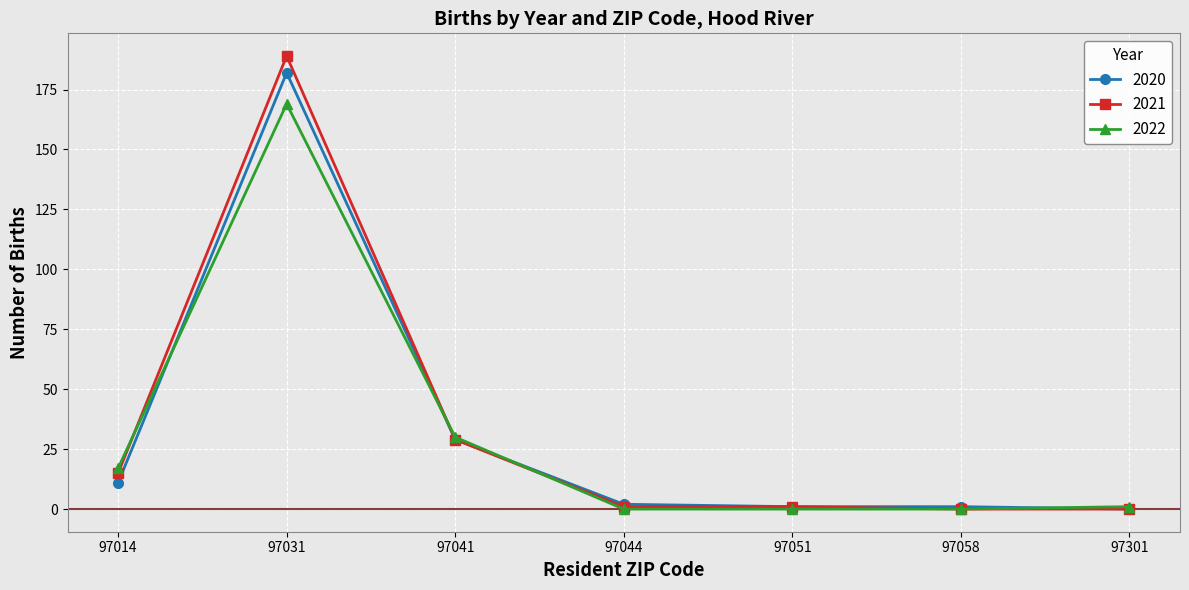

At which category is the sum across all series the highest?

97031